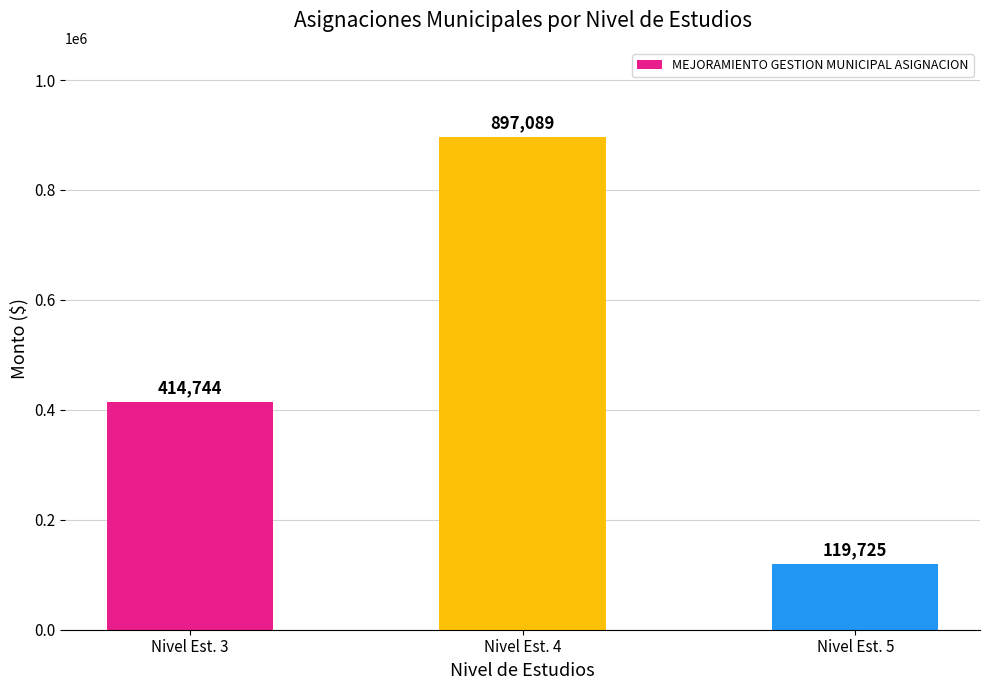

What is the value of the 3rd bar from the left?

119725